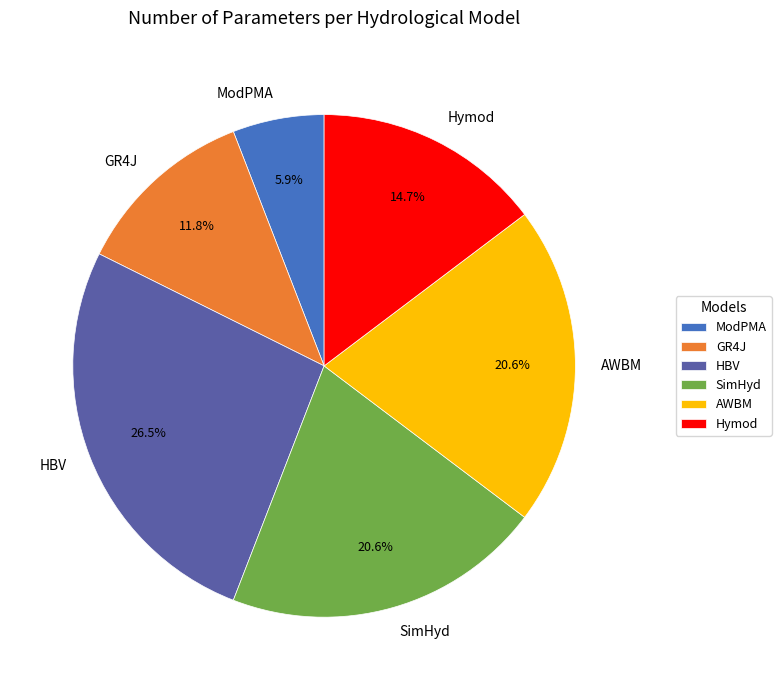

What is the total percentage of SimHyd and ModPMA?

26.5%